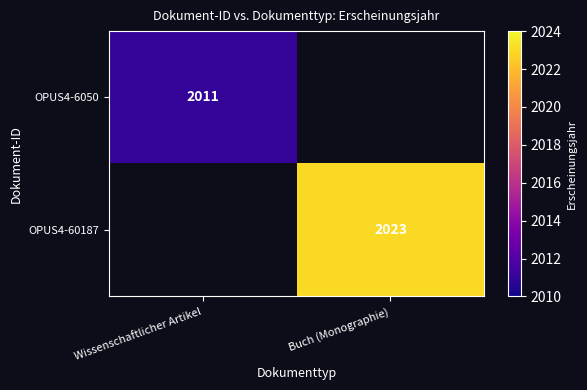

The value of OPUS4-60187 at Buch (Monographie) is 3278. True or false?

False